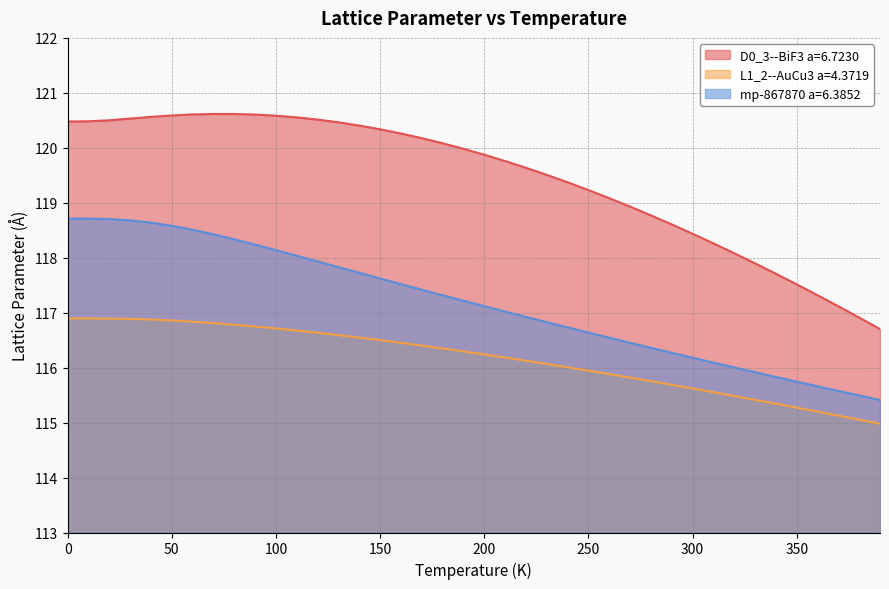

How many values in the L1_2--AuCu3 a=4.3719 series exceed 116?

25